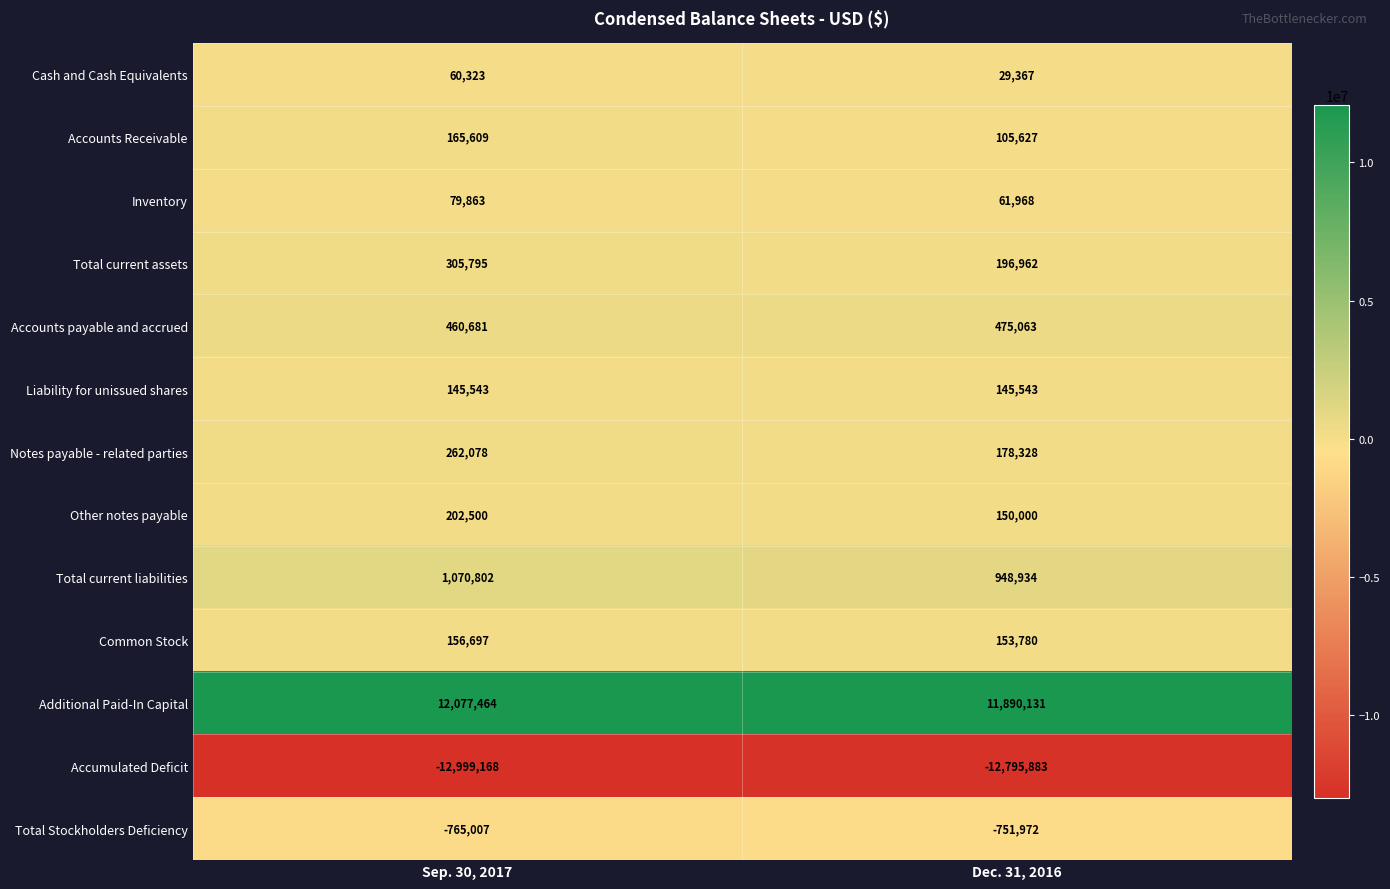

Which series has the largest total across all categories?

Additional Paid-In Capital